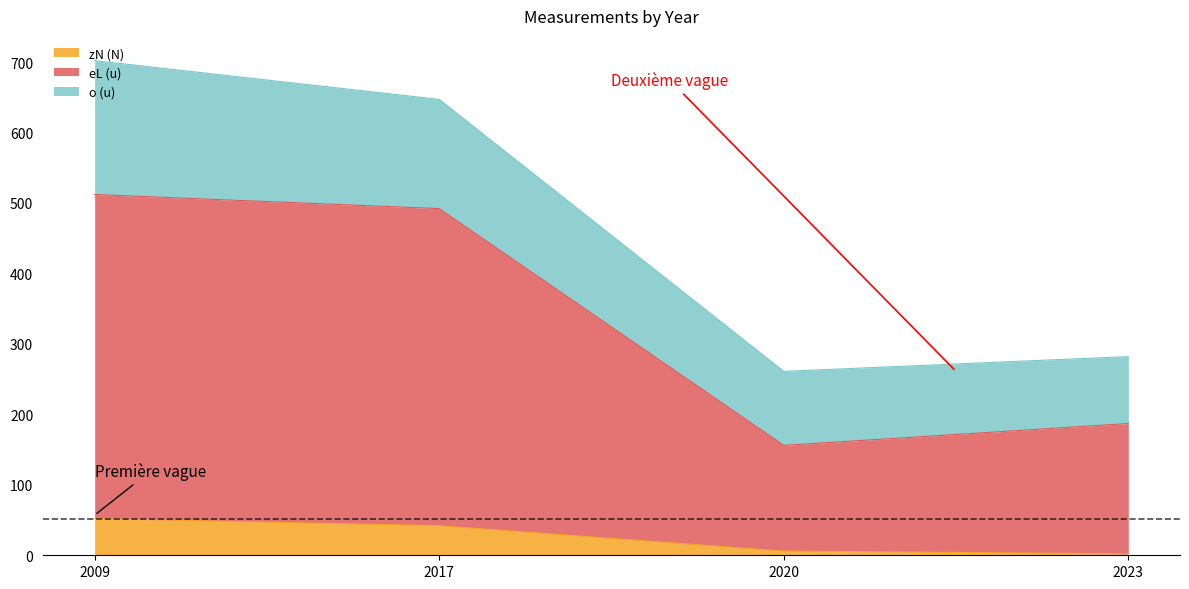

What is the value of the zN (N) point at the 4th from the left?

2